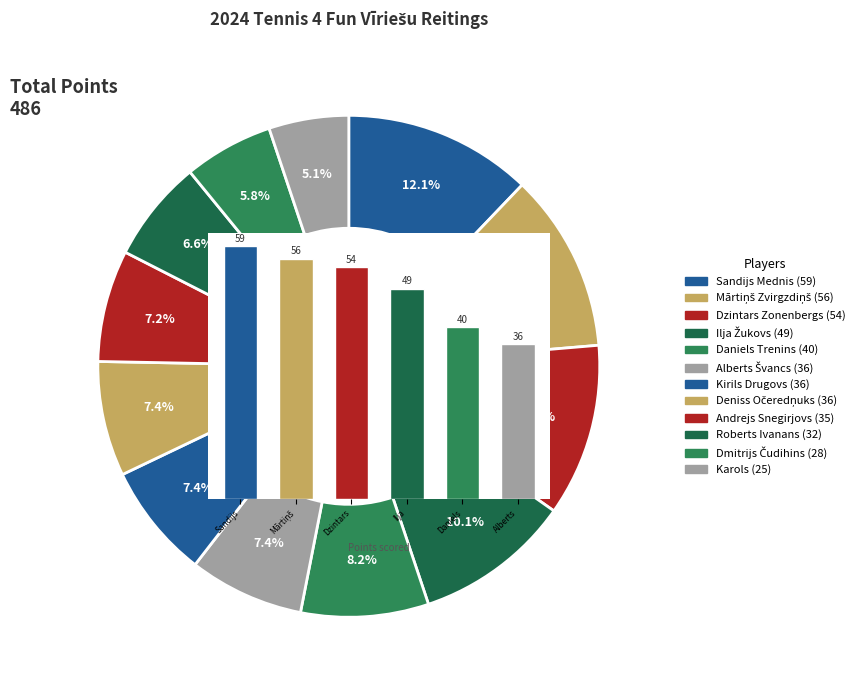

To the nearest percent, what is the average slice percentage?

8%